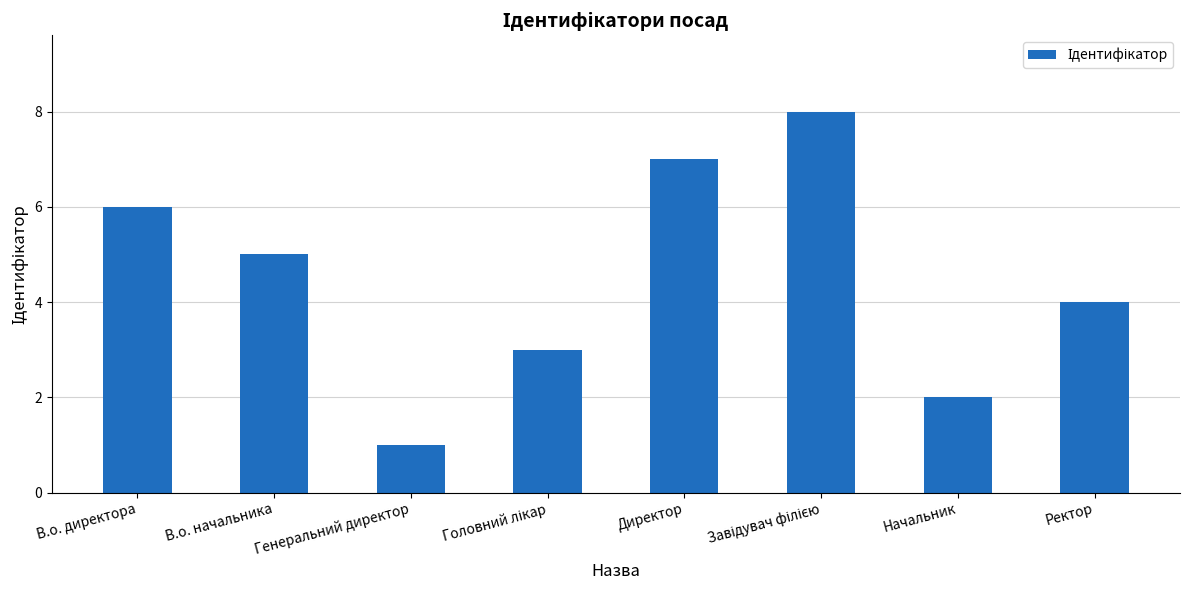

What is the sum of all values?

36